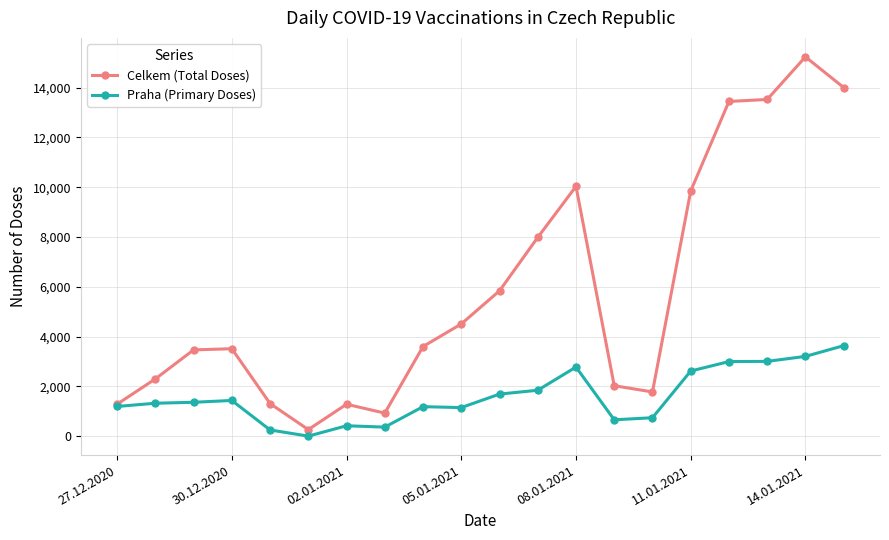

How many lines are shown in the chart?

2